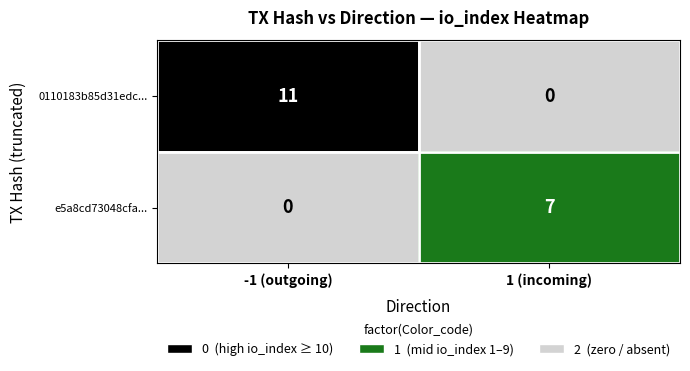

How many data points does each series have?

2